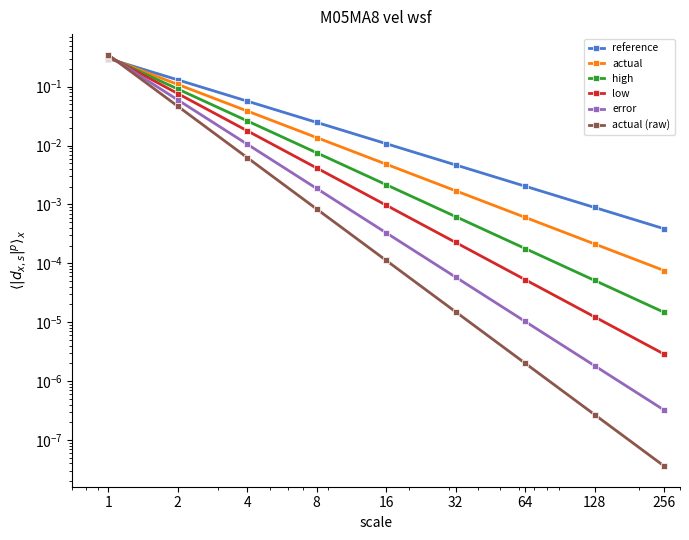

At 64, list the series in order from smallest to largest.

actual (raw), error, low, high, actual, reference